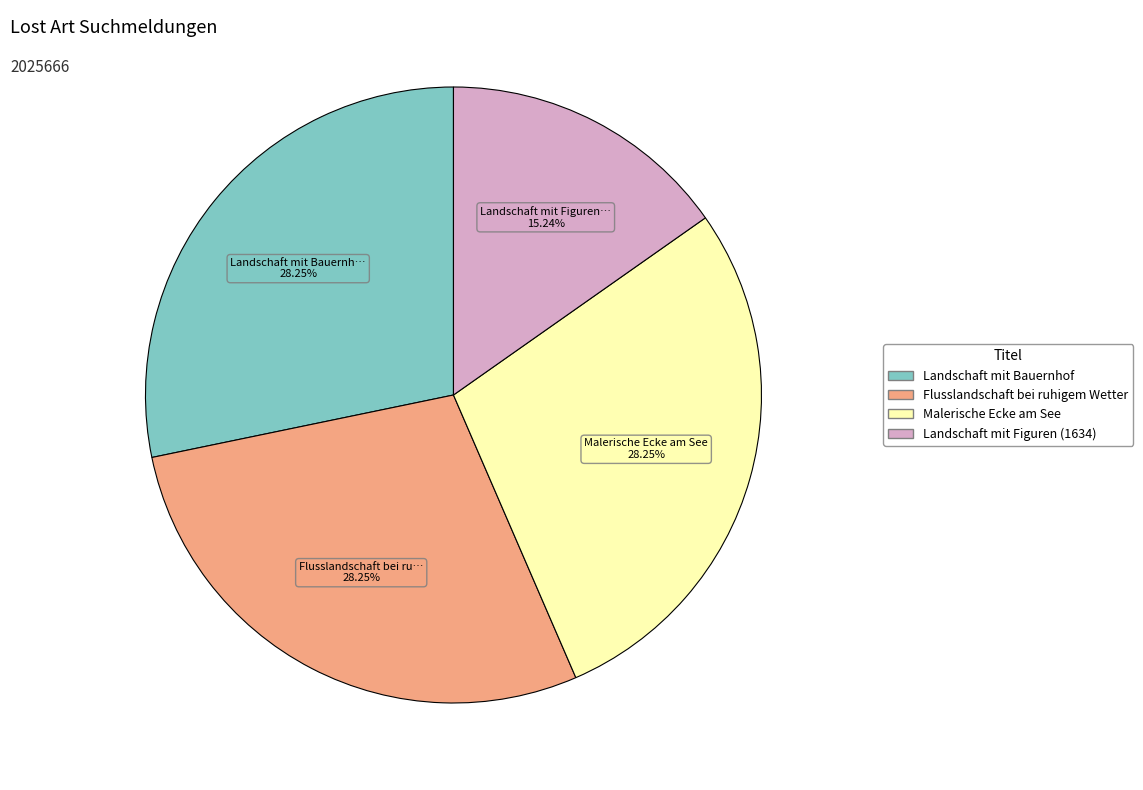

Which has a higher value, Landschaft mit Figuren (1634) or Malerische Ecke am See?

Malerische Ecke am See